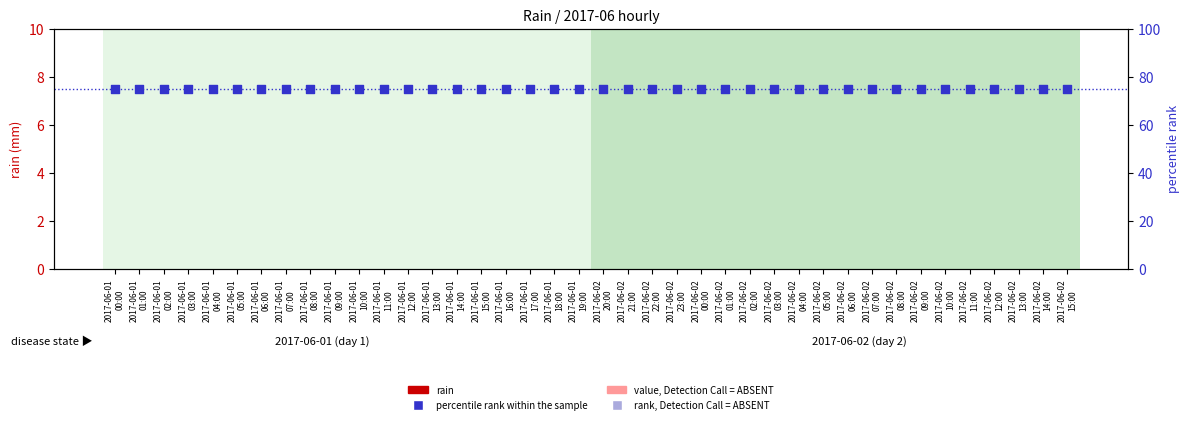

What is the total value across all series at 2017-06-02
08:00?

75